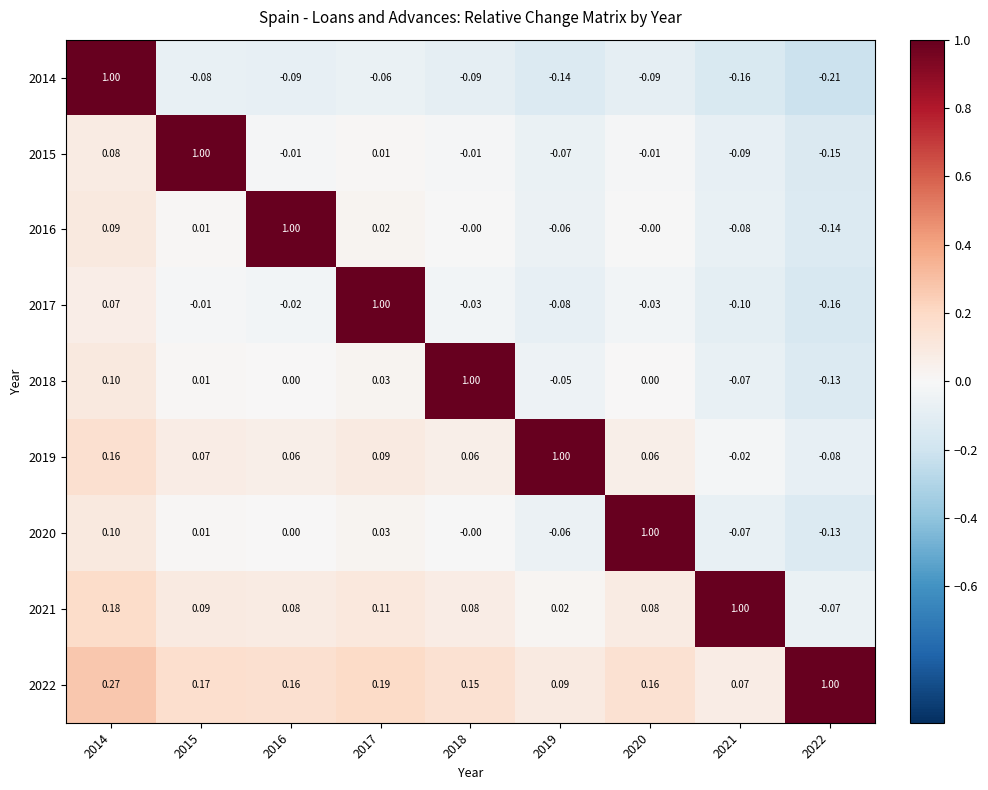

Is the value of 2017 at 2014 greater than the value of 2016 at 2022?

Yes